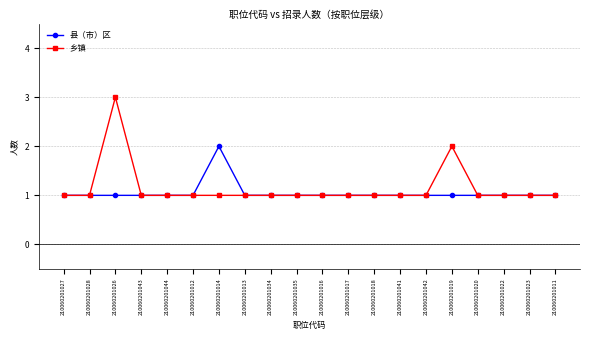

What is the greatest value displayed?

3